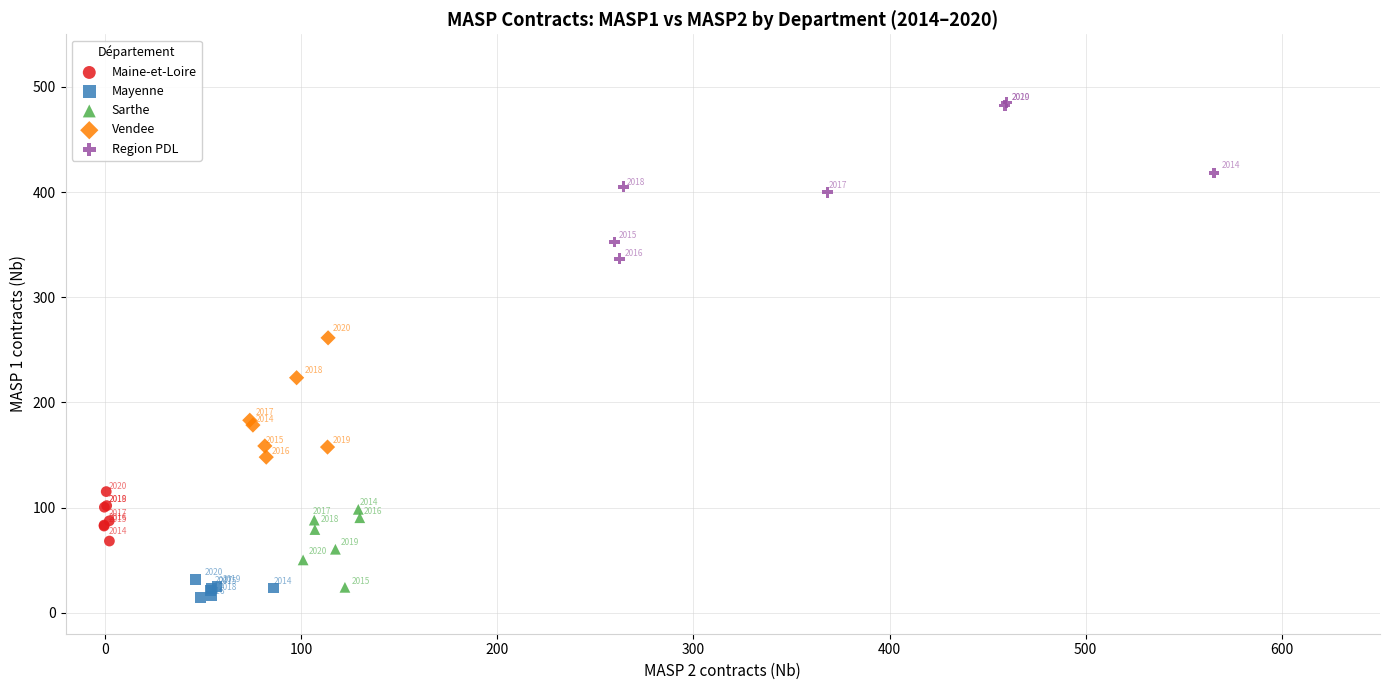

What are all the series names shown in the legend?

Maine-et-Loire, Mayenne, Sarthe, Vendee, Region PDL